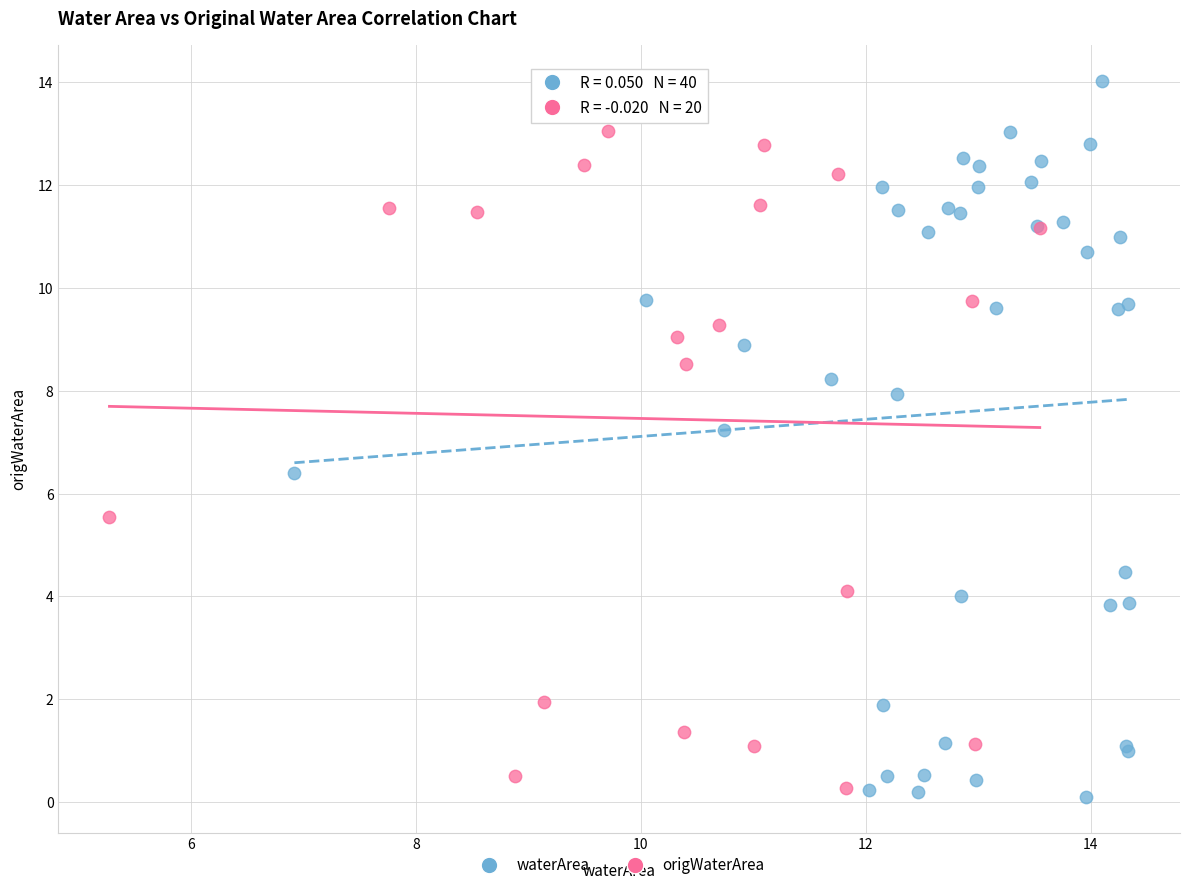

Which series has the widest spread of Y values?

waterArea